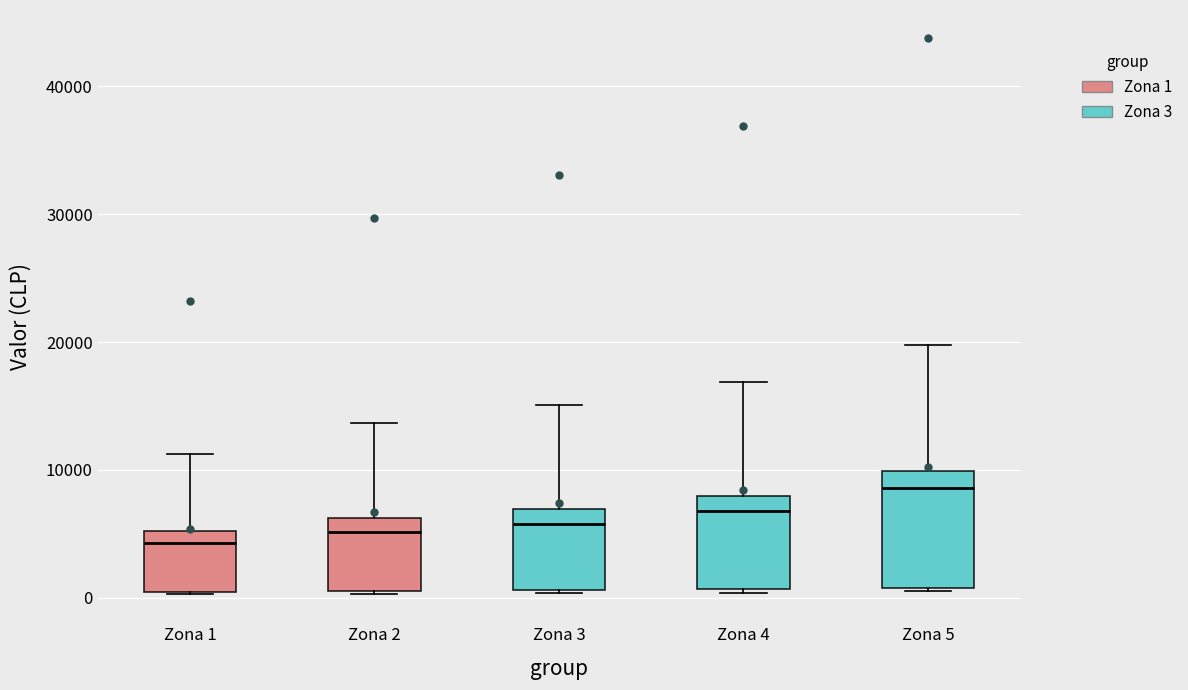

Where does the median line of the box for Zona 5 sit on the y-axis? The values are not printed on the chart, so give them approximately, as read against the axis.

9000